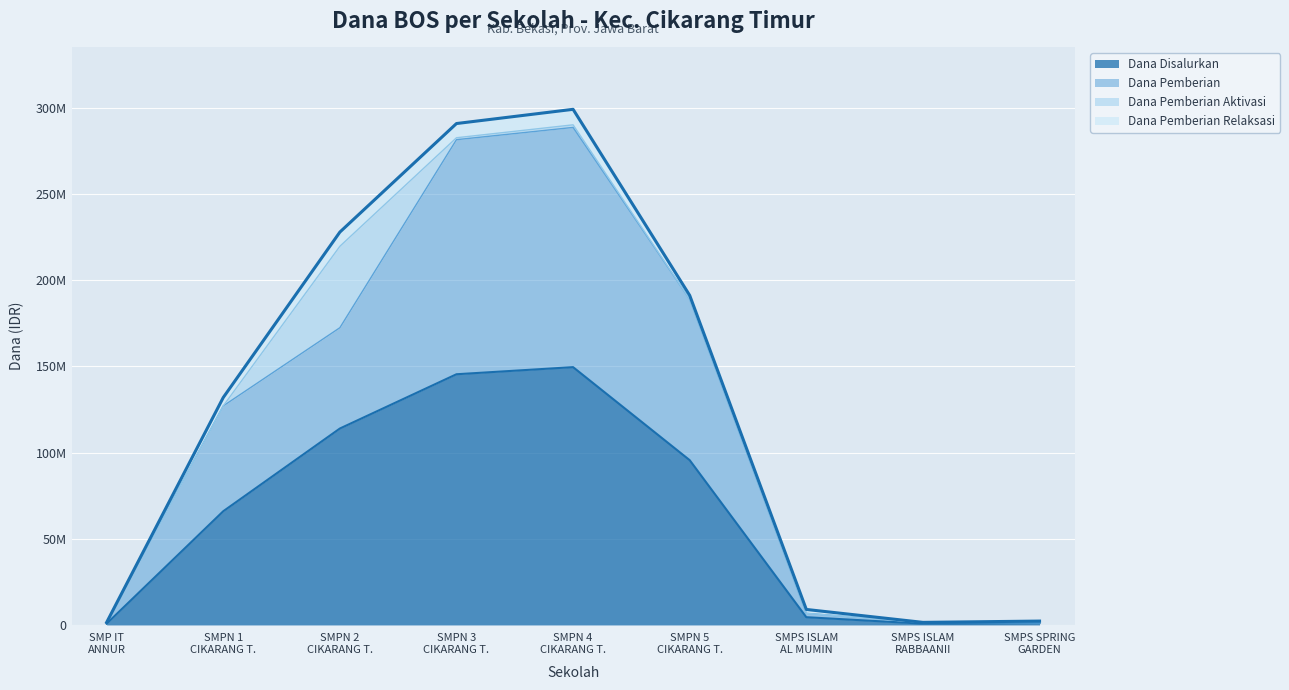

What are all the series names shown in the legend?

Dana Disalurkan, Dana Pemberian, Dana Pemberian Aktivasi, Dana Pemberian Relaksasi